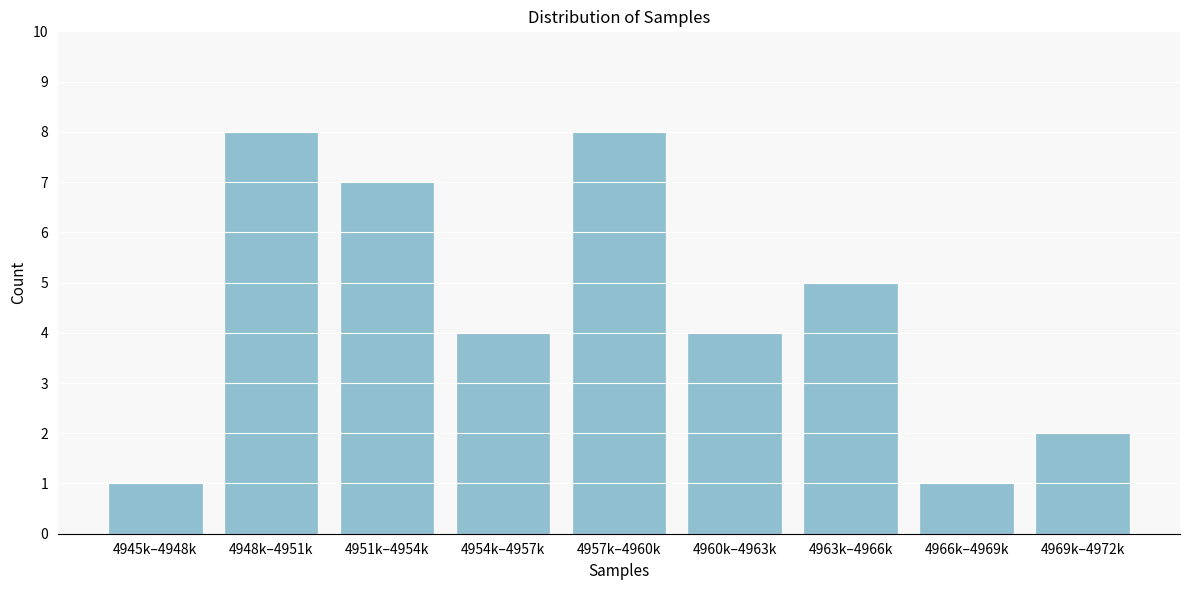

Reading left to right, transcribe all the data shown in this chart.

1	8	7	4	8	4	5	1	2